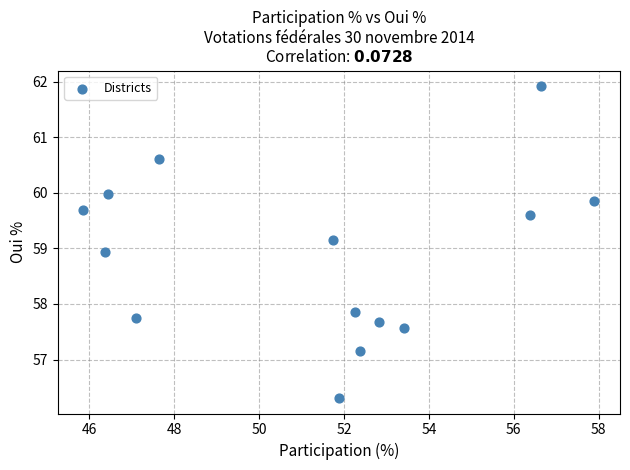

What is the range of X values (max minus min)?

12.0